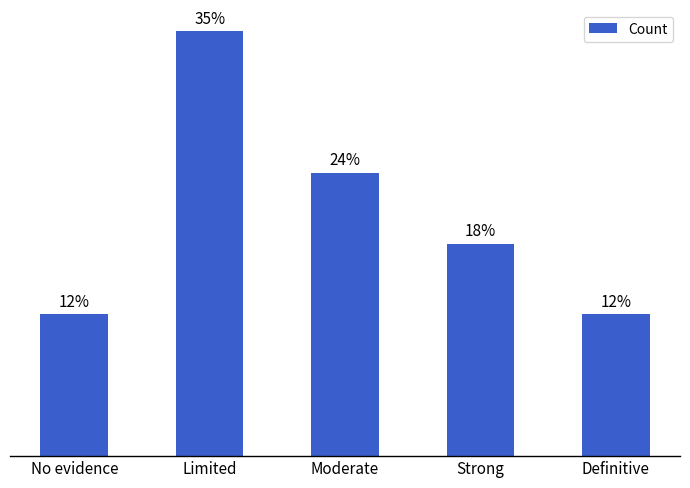

Does the chart contain any negative values?

No